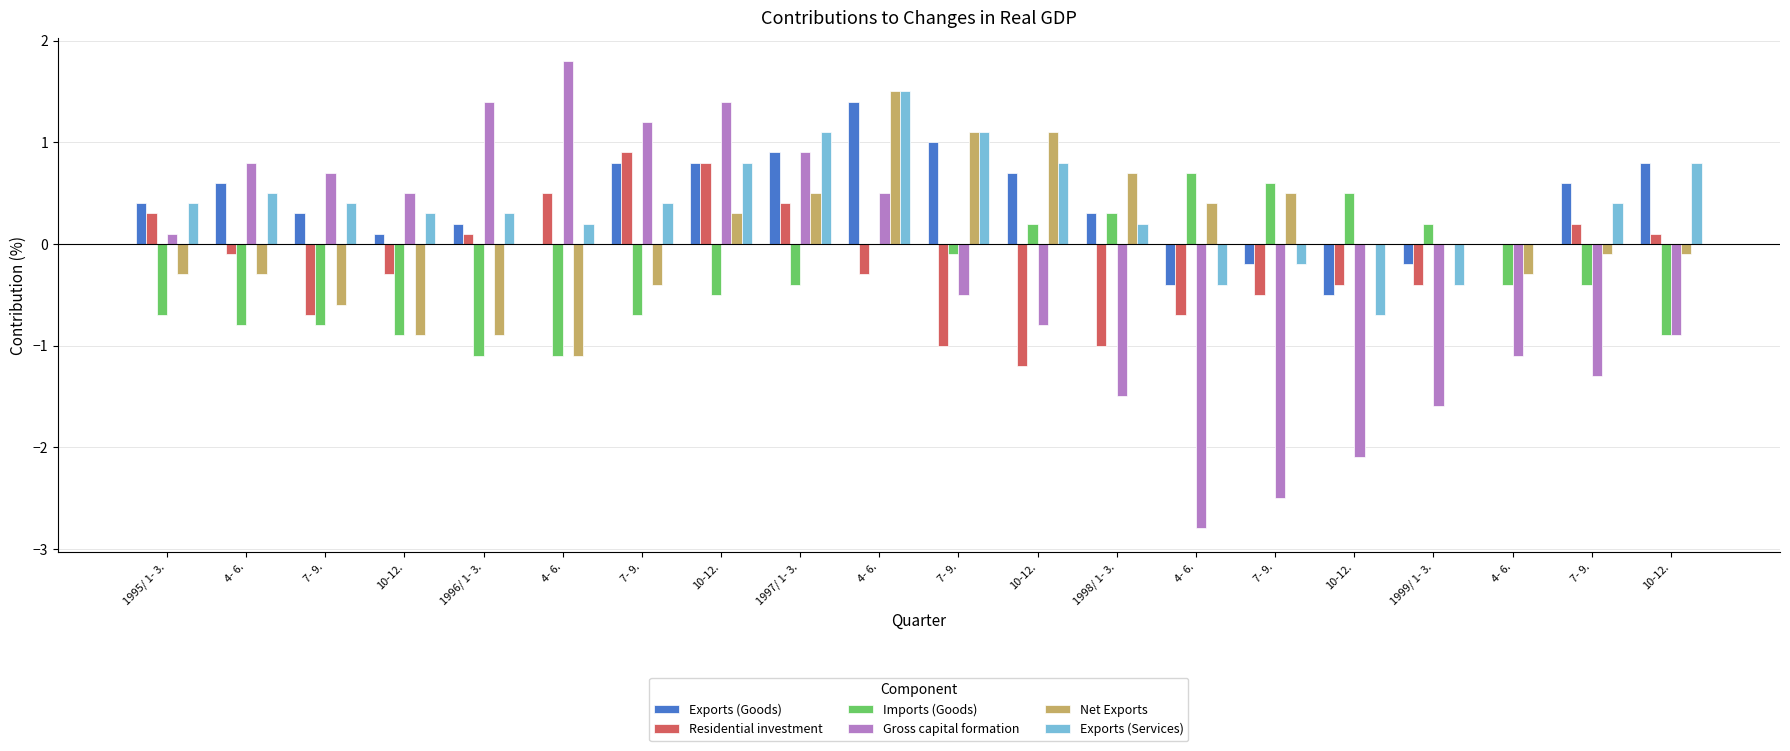

Where is Gross capital formation nearest to the value 0?

1995/ 1- 3.